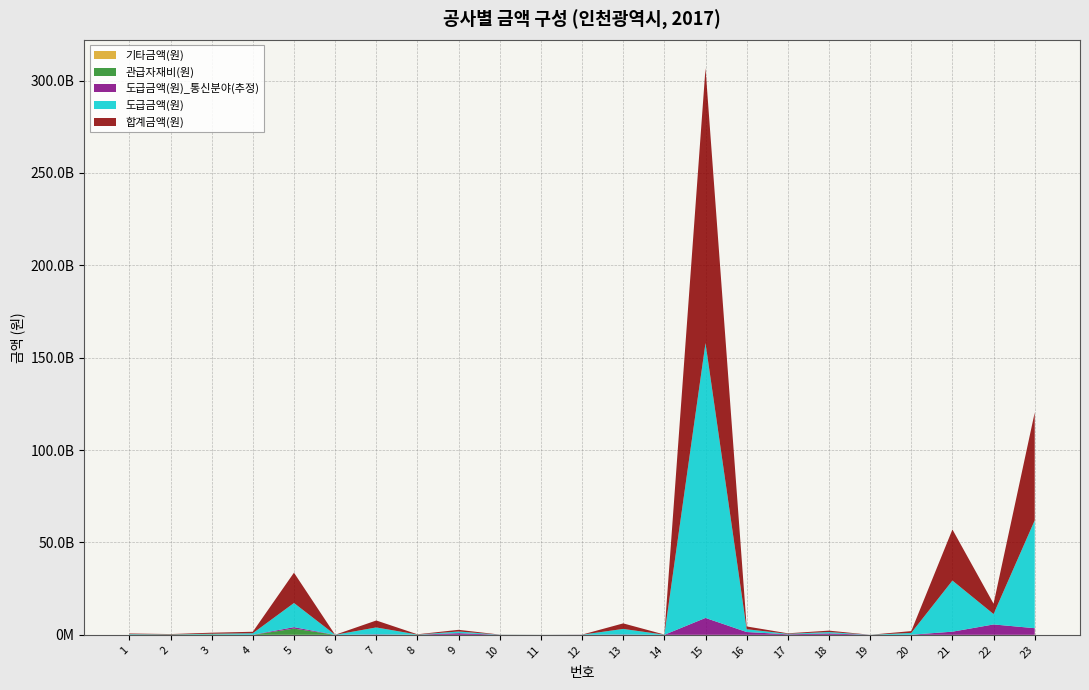

Reading left to right, extract all data points from this chart.

도급금액(원)_통신분야(추정): 19034000.0	7736400.0	21661920.0	49120000.0	802288503.2	614000.0	231048200.0	3070000.0	900000000.0	3868200.0	1657800.0	38619930.0	184200000.0	4468642.9	9136499042.4	1510650000.0	270720000.0	754000000.0	712240.0	59723780.0	1698478883.2	5615625000.0	3585677642.4
관급자재비(원): 30000000.0	74000000.0	207200000.0	0.0	3351110000.0	0.0	0.0	90000000.0	0.0	0.0	0.0	0.0	0.0	0.0	0.0	0.0	0.0	0.0	0.0	0.0	0.0	0.0	0.0
기타금액(원): 10000000.0	0.0	0.0	0.0	0.0	0.0	0.0	0.0	0.0	0.0	0.0	0.0	0.0	0.0	0.0	0.0	0.0	0.0	0.0	0.0	0.0	0.0	0.0
도급금액(원): 310000000.0	126000000.0	352800000.0	800000000.0	13066588000.0	10000000.0	3763000000.0	50000000.0	900000000.0	63000000.0	27000000.0	38619930.0	3000000000.0	72779200.0	148802916000.0	1510650000.0	270720000.0	754000000.0	11600000.0	972700000.0	27662522528.2	5615625000.0	58398658670.6
합계금액(원): 350000000.0	200000000.0	560000000.0	800000000.0	16417698000.0	10000000.0	3763000000.0	140000000.0	900000000.0	63000000.0	27000000.0	38619929.0	3000000000.0	72779200.0	148802916000.0	1510650000.0	270720000.0	754000000.0	11600000.0	972700000.0	27662522528.2	5615625000.0	58398658670.6